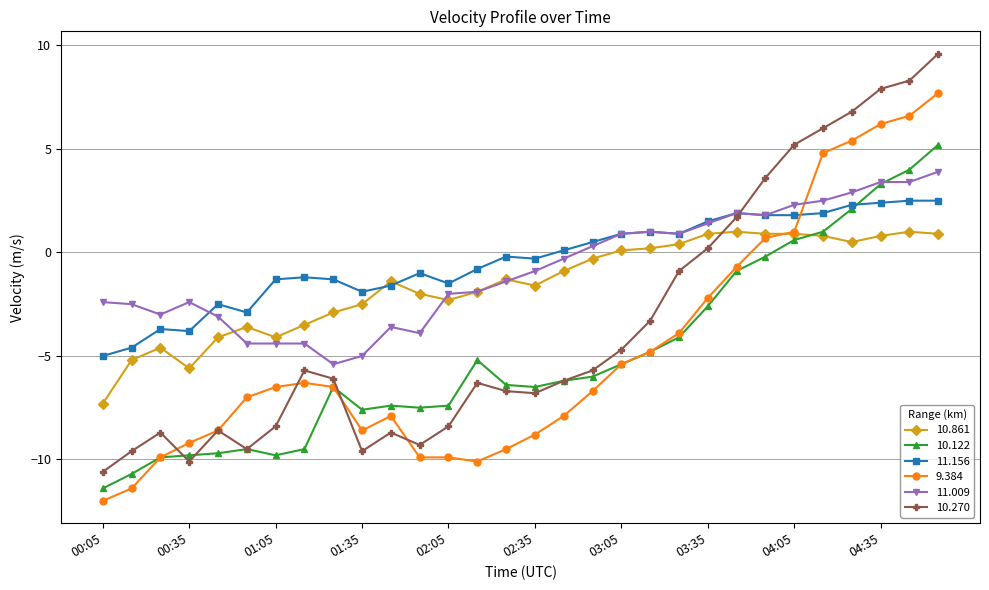

Which series has the largest total across all categories?

11.156